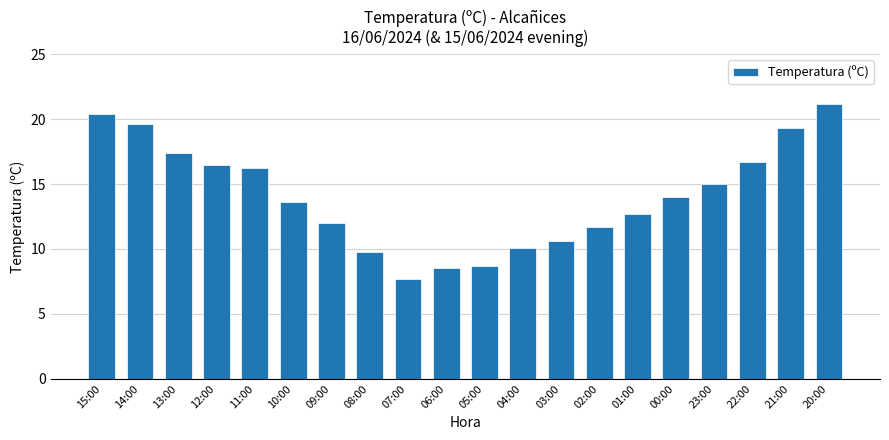

How many values are below 14?

10